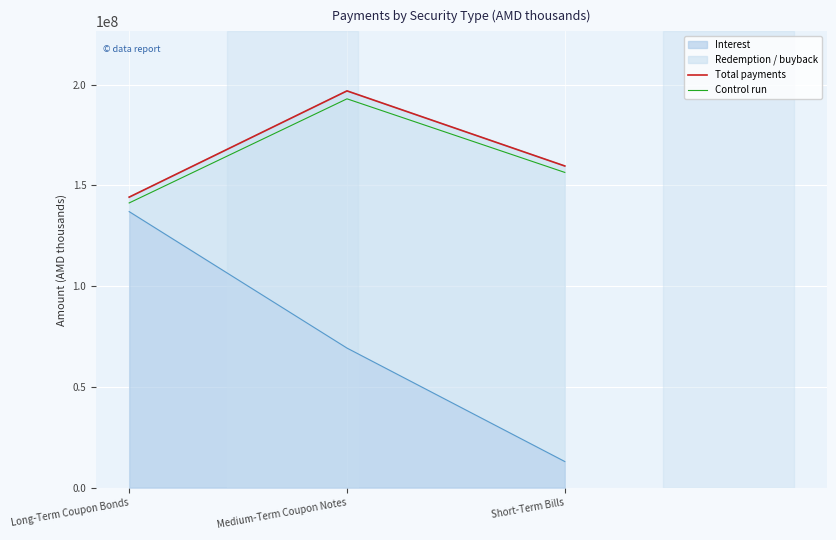

The value of Control run at Long-Term Coupon Bonds is 141338074.1. True or false?

True